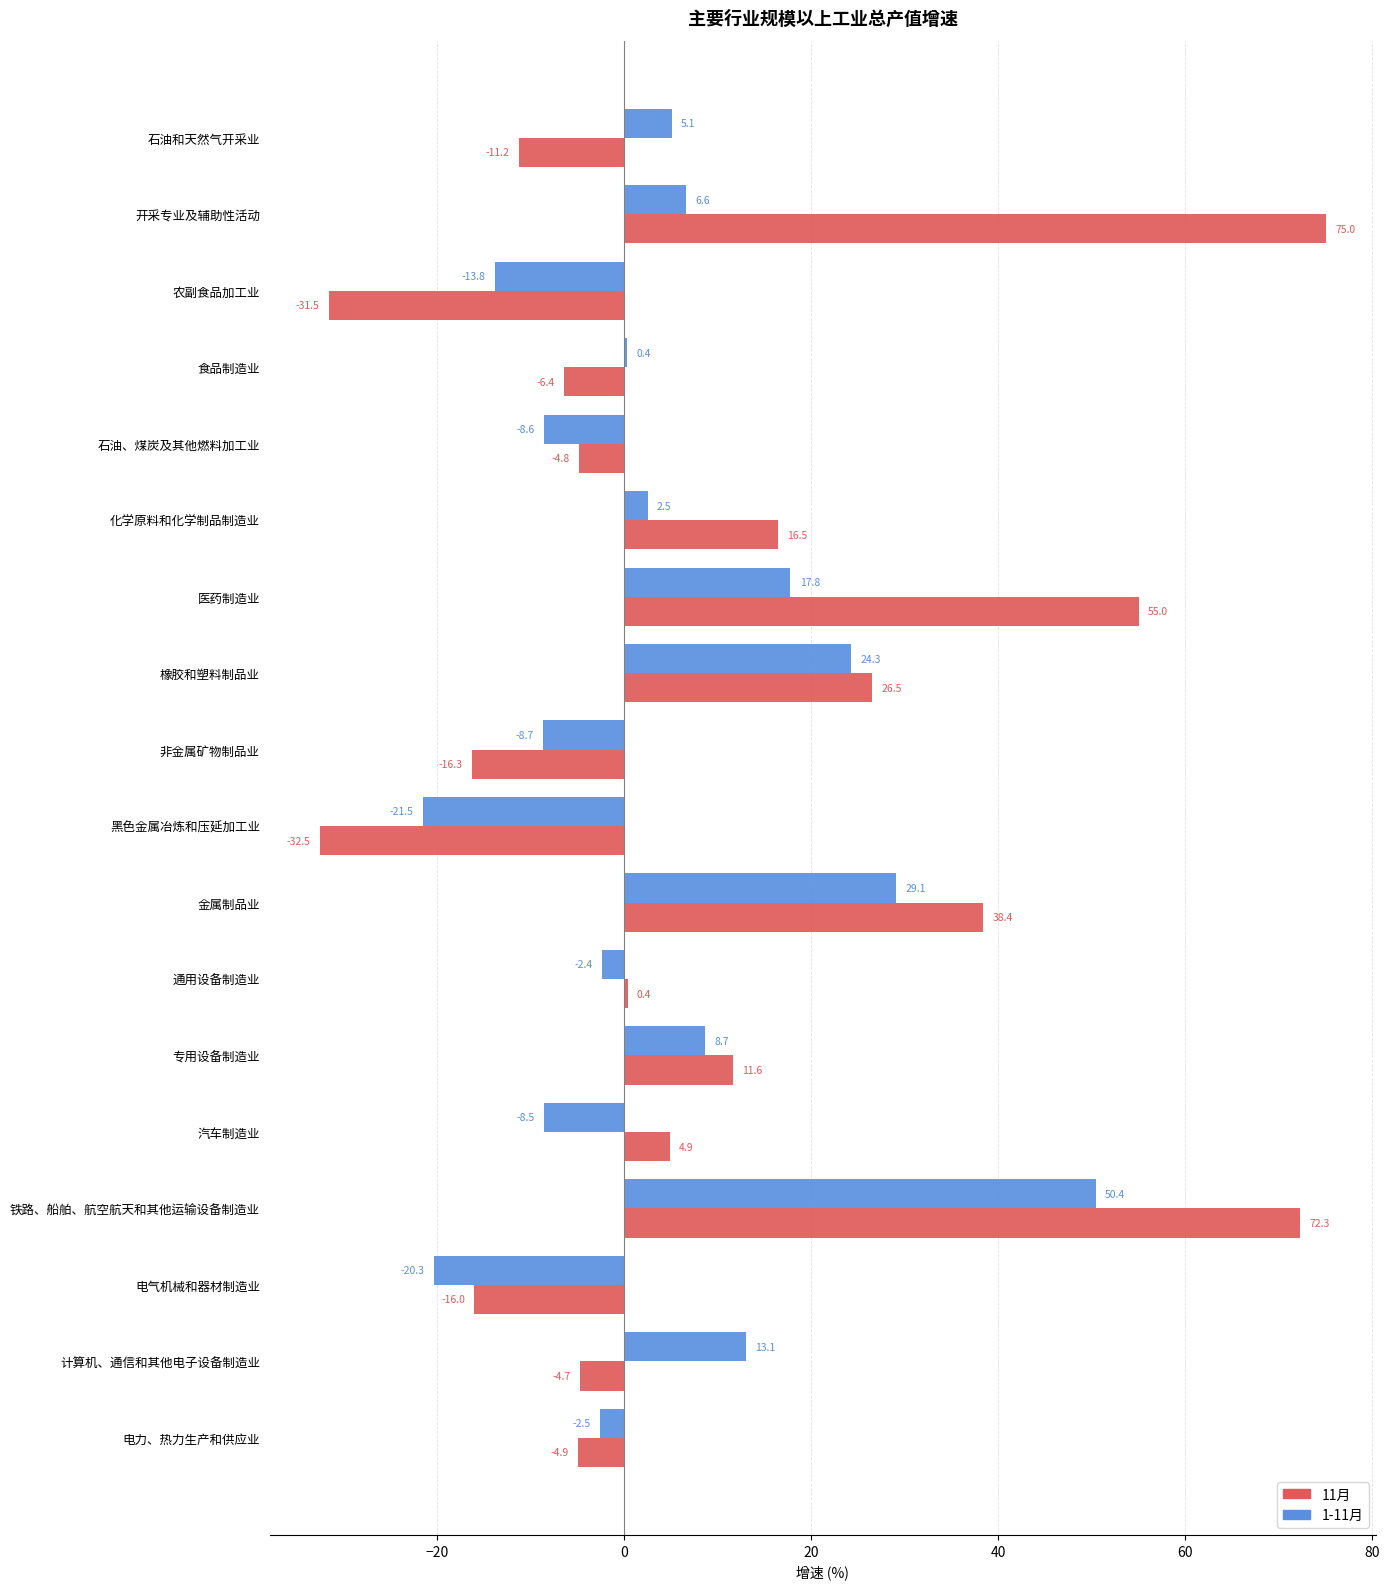

Between 通用设备制造业 and 计算机、通信和其他电子设备制造业, which series saw the biggest shift?

1-11月